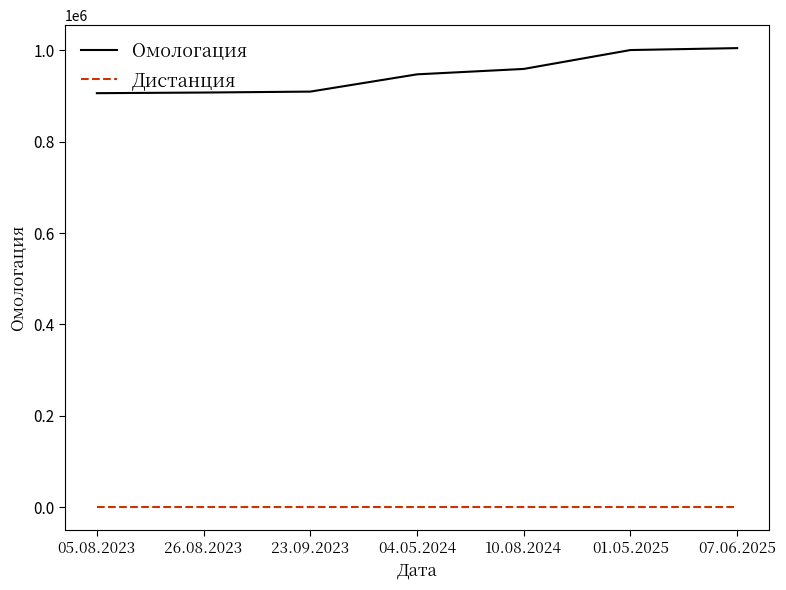

What is the difference between the highest and lowest values at 05.08.2023?

905962